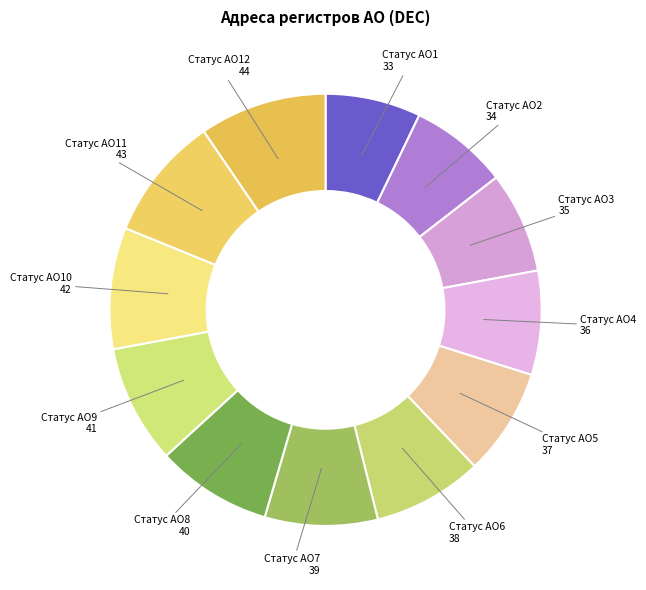

Is it true that Статус АО4 is 1% of the pie?

False